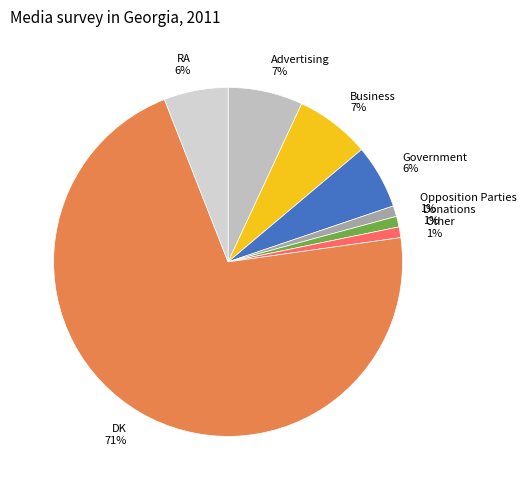

Is it true that DK is 86% of the pie?

False